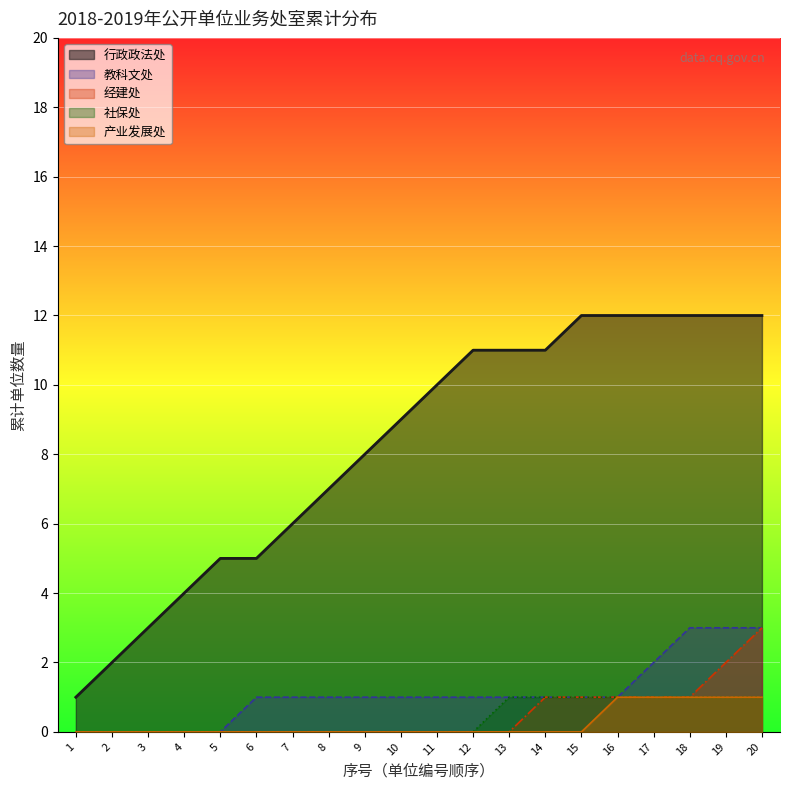

What is the maximum value for 教科文处?

3